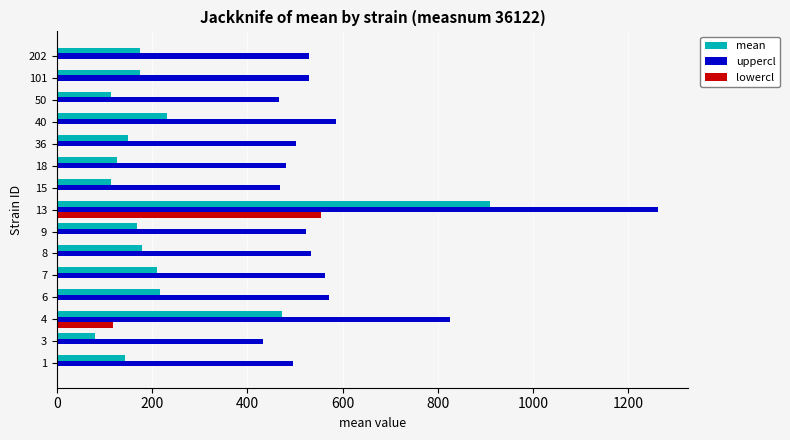

What is the total value across all series at 13?

2728.0